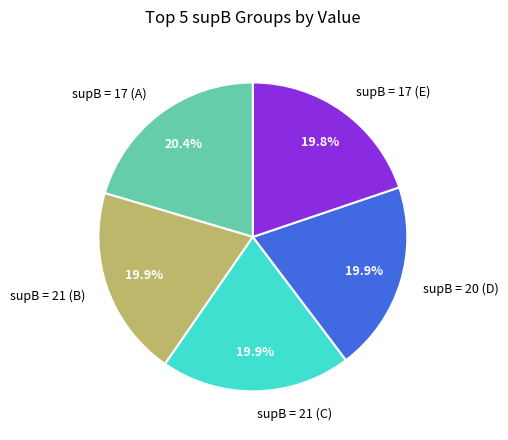

What percentage is NOT represented by supB = 21 (C)?

80.1%